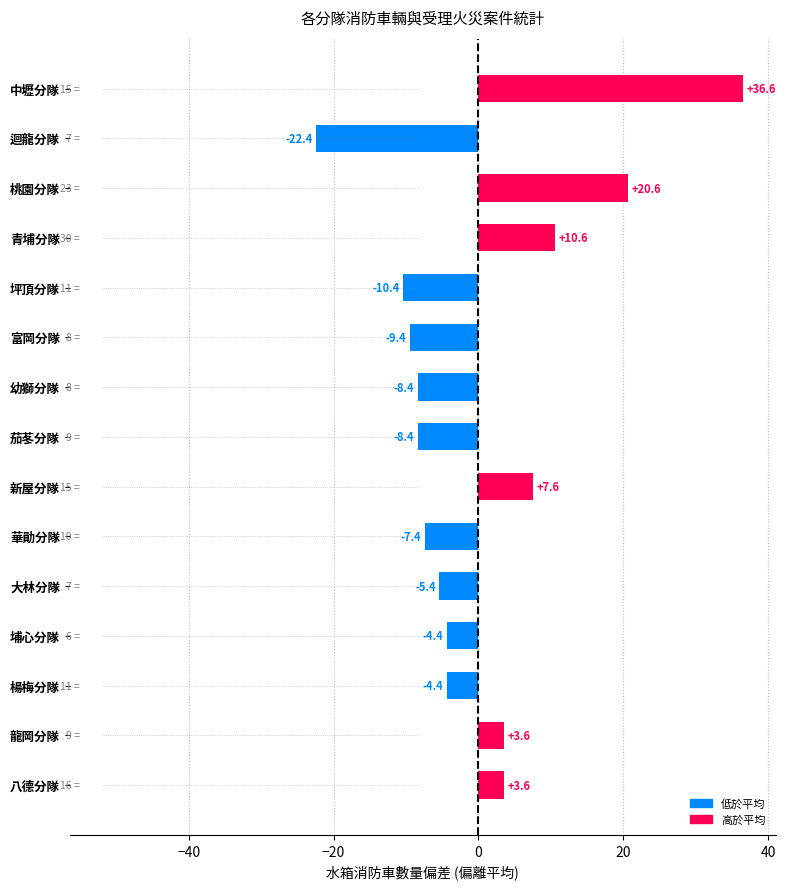

What is the sum of all values?

2.0